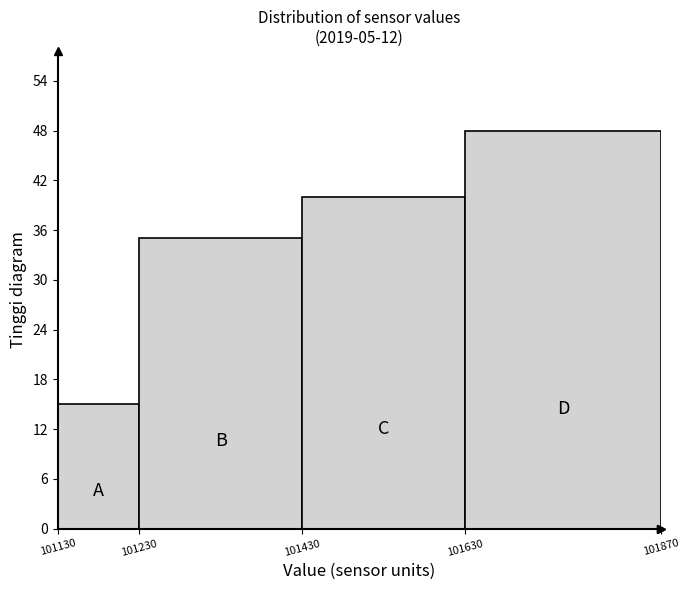

Reading left to right, transcribe this chart: for each bar, give the range it covers on the x-axis and its height. The values are not printed on the chart, so give them approximately, as read against the axis.

101130 to 101230: 15
101230 to 101430: 35
101430 to 101630: 40
101630 to 101870: 48